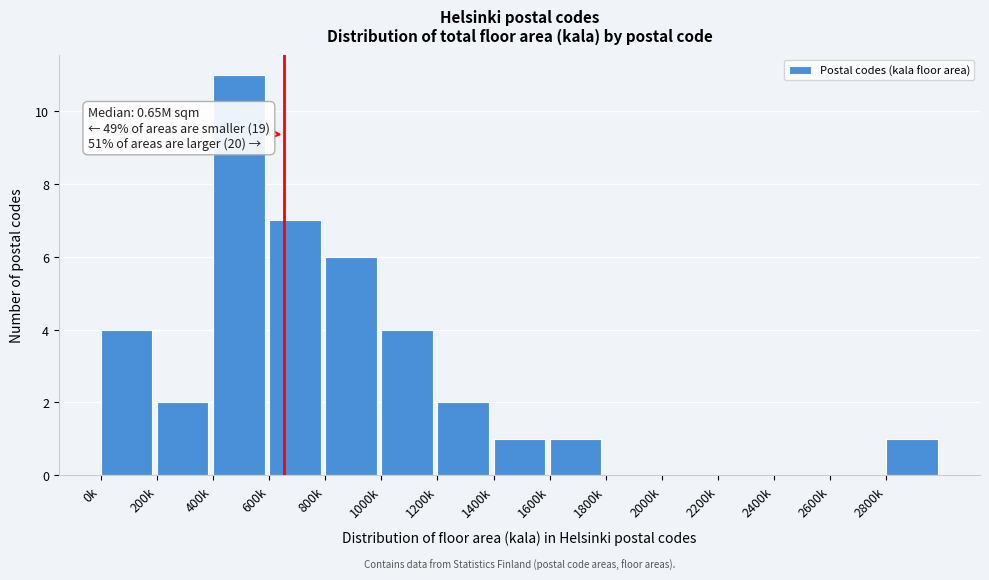

Reading left to right, list all the values displayed in this chart.

0k=4	200k=2	400k=11	600k=7	800k=6	1000k=4	1200k=2	1400k=1	1600k=1	1800k=0	2000k=0	2200k=0	2400k=0	2600k=0	2800k=1